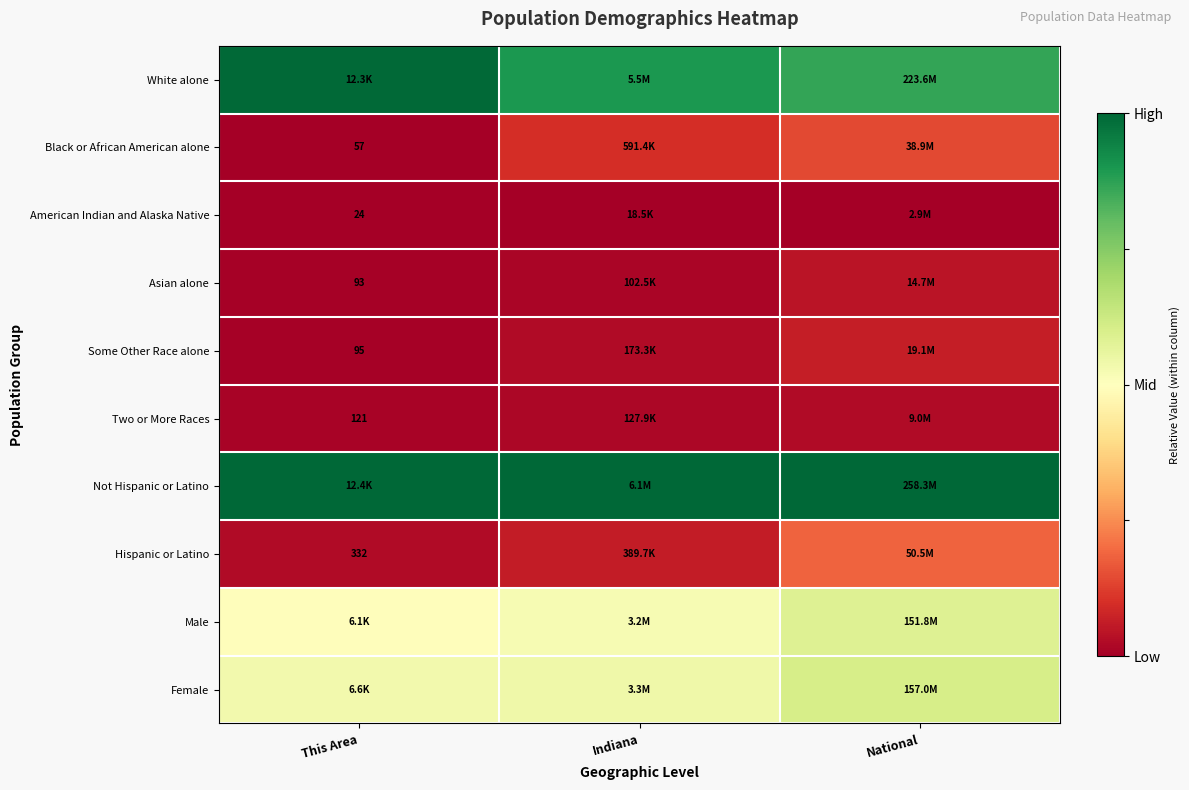

At This Area, list the series in order from largest to smallest.

Not Hispanic or Latino, White alone, Female, Male, Hispanic or Latino, Two or More Races, Some Other Race alone, Asian alone, Black or African American alone, American Indian and Alaska Native